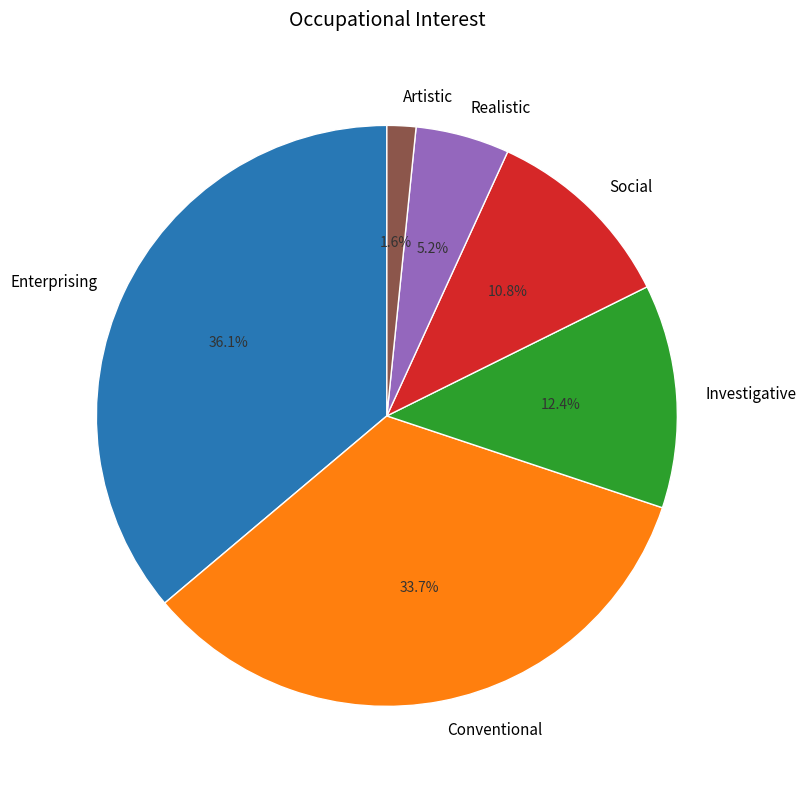

Is there a majority slice in this chart?

No